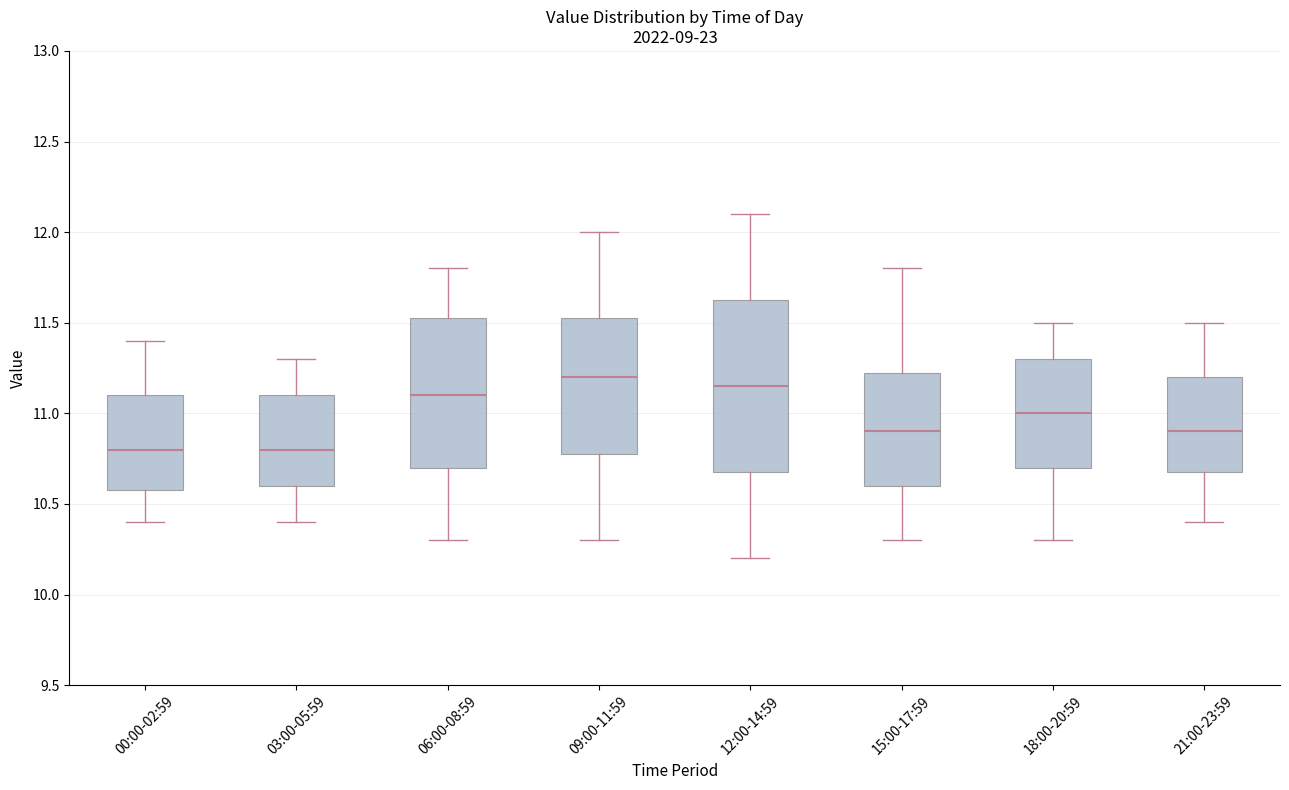

Where does the median line of the box for 21:00-23:59 sit on the y-axis? The values are not printed on the chart, so give them approximately, as read against the axis.

10.90